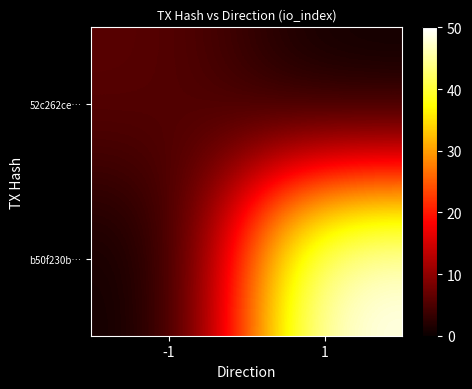

What is the total value across all series at 1?

50